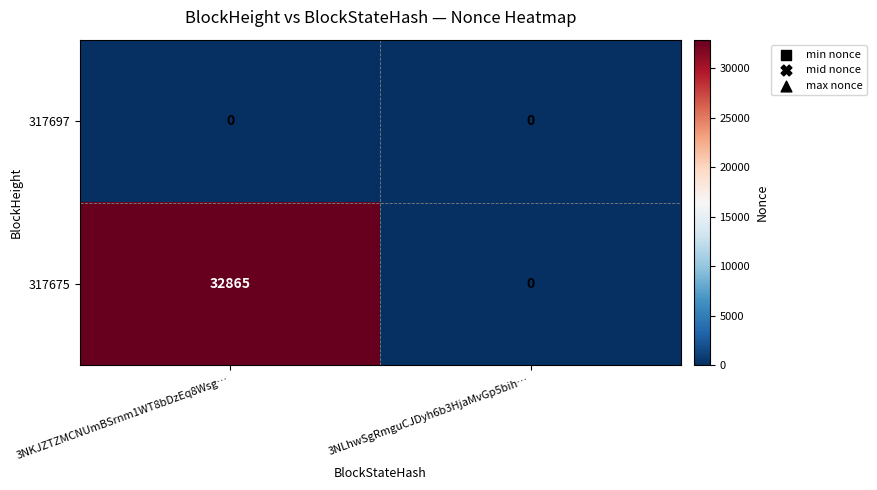

Where is 317675 nearest to the value 16432?

3NLhwSgRmguCJDyh6b3HjaMvGp5bih…